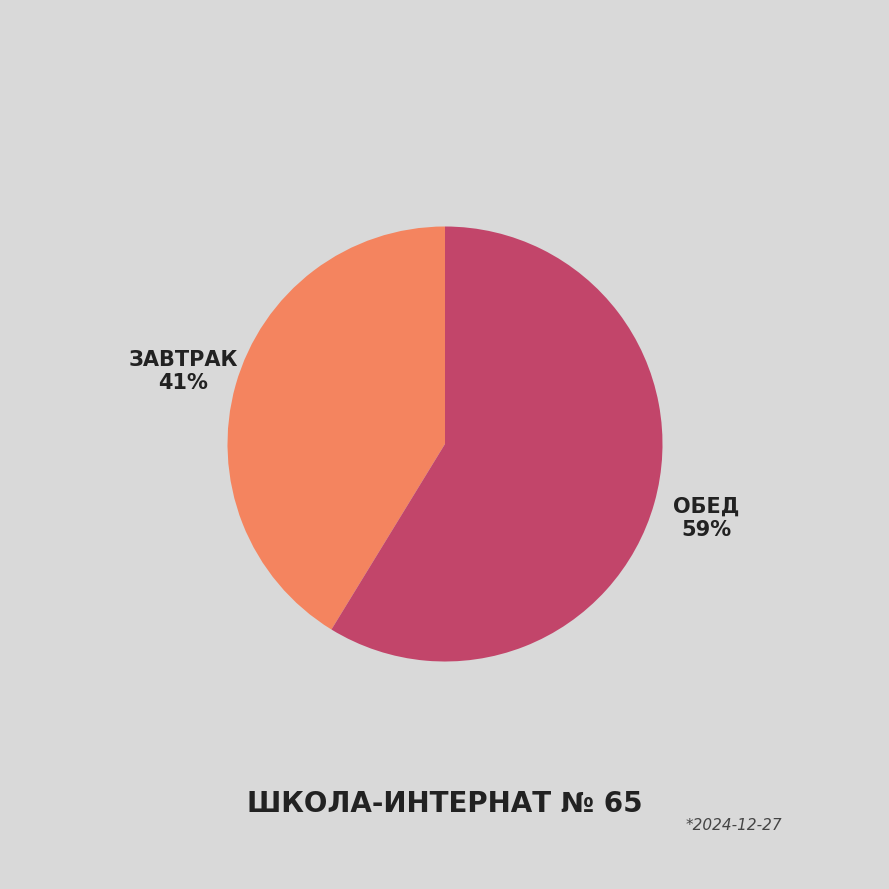

To the nearest percent, what is the average slice percentage?

50%